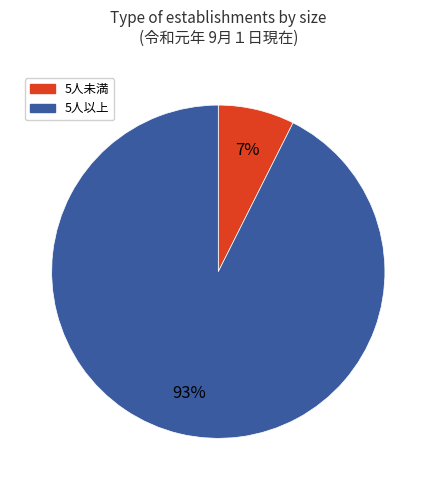

To the nearest percent, what is the average slice percentage?

50%